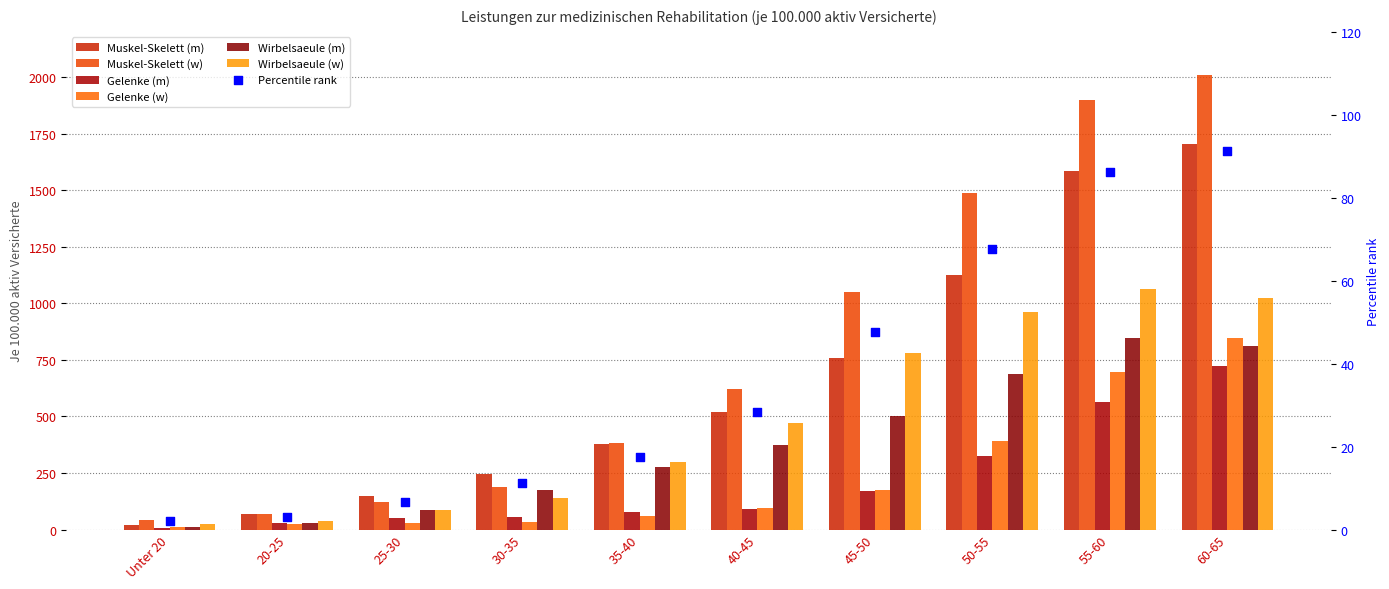

Which series reaches the minimum Y coordinate?

Gelenke (m)